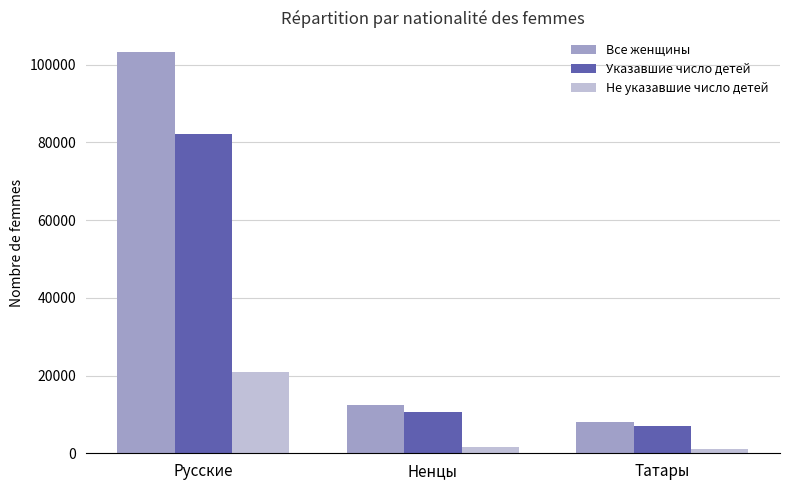

At which label does Указавшие число детей reach its peak?

Русские